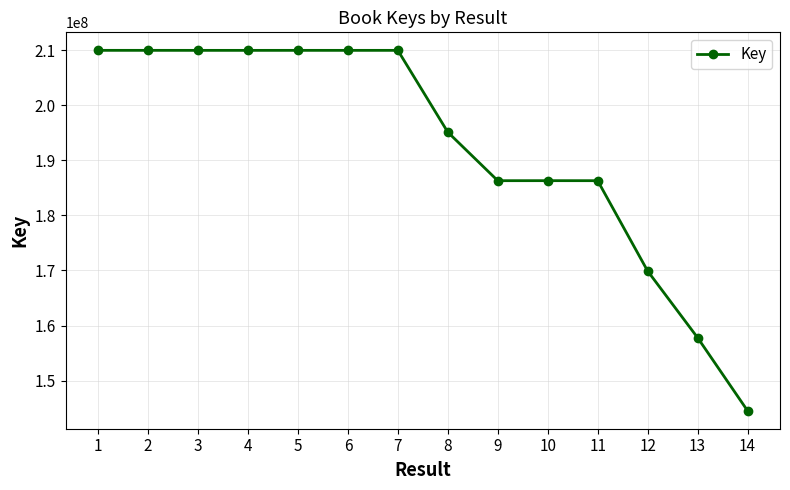

What is the value of the 11th point from the left?

186295679